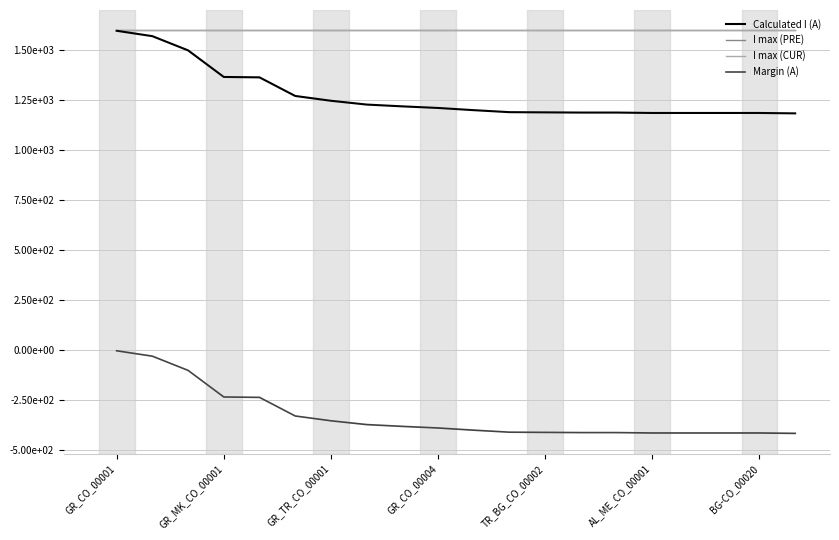

Does the chart have visible grid lines?

Yes